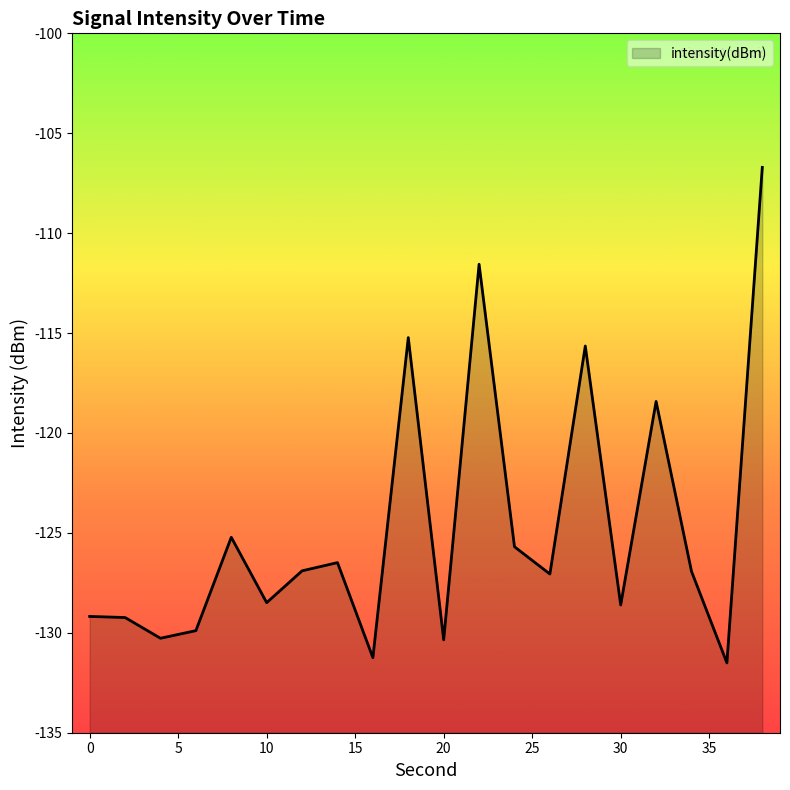

What is the value of the 3rd point from the left?

-130.3